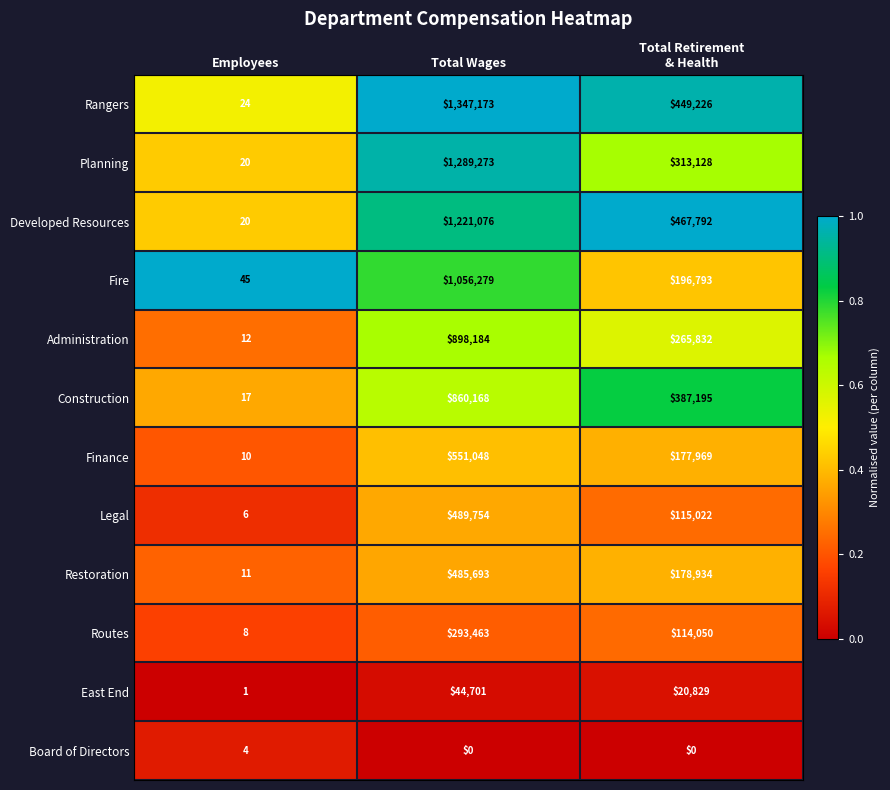

Which label corresponds to the largest value in the chart?

Total Wages